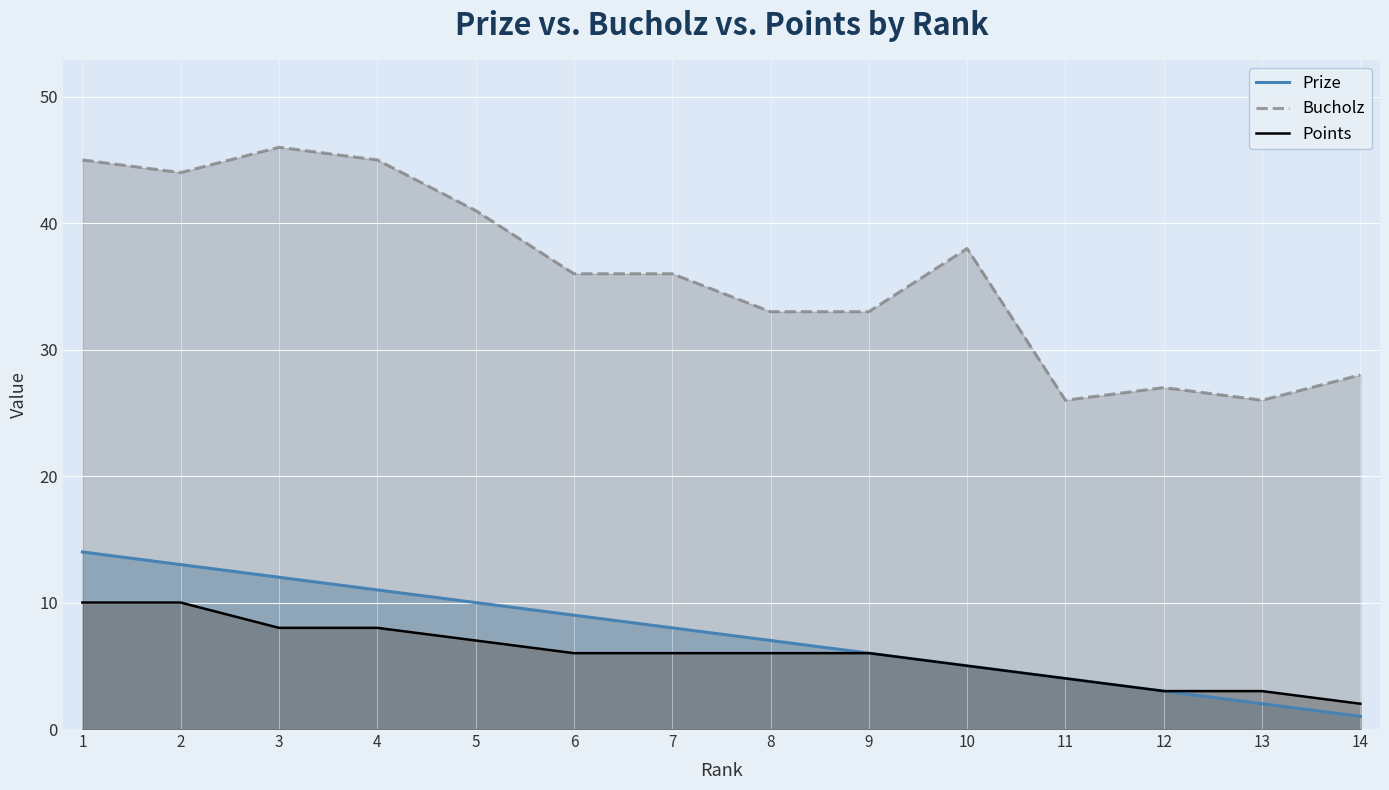

How many values in the Bucholz series are below 36?

6